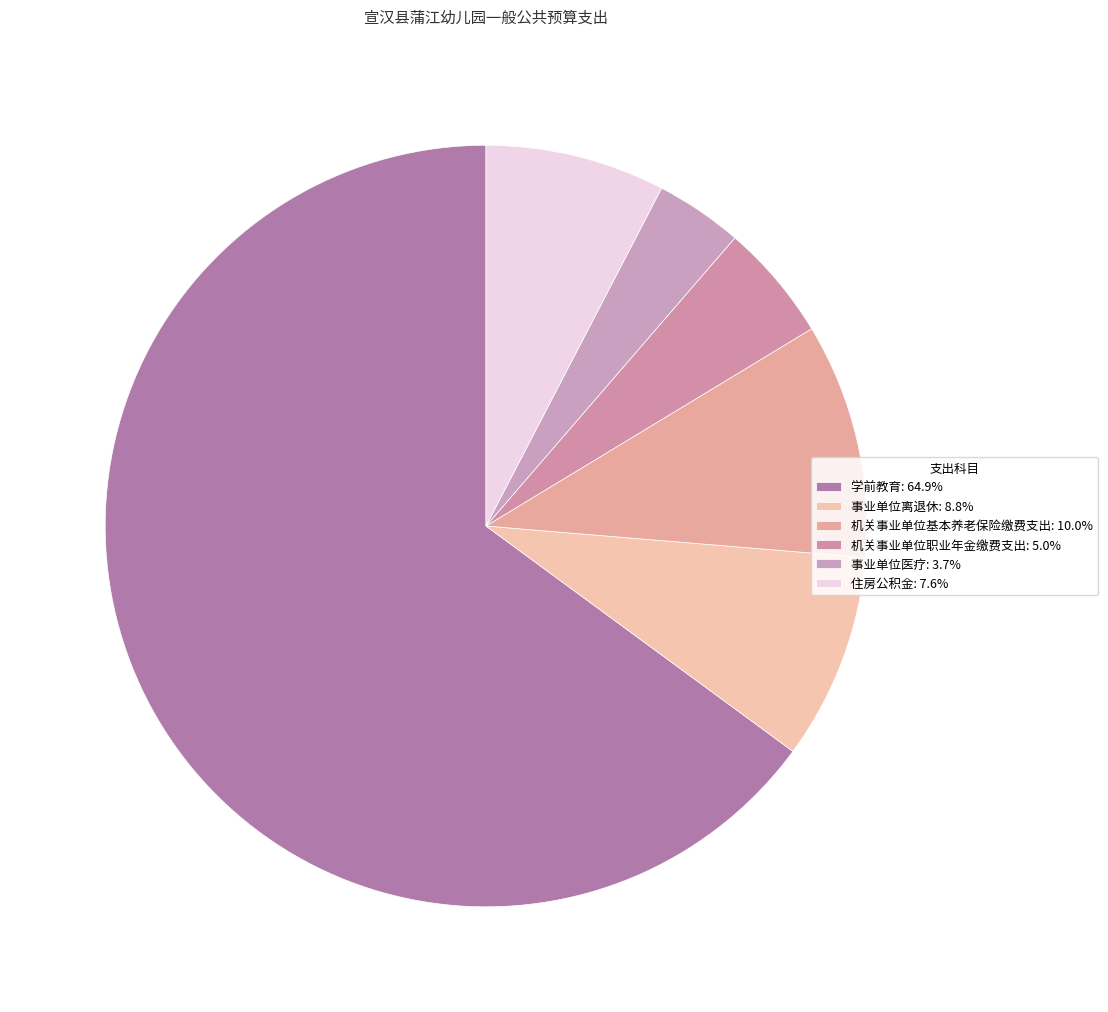

Does 学前教育 represent more than half of the total?

Yes